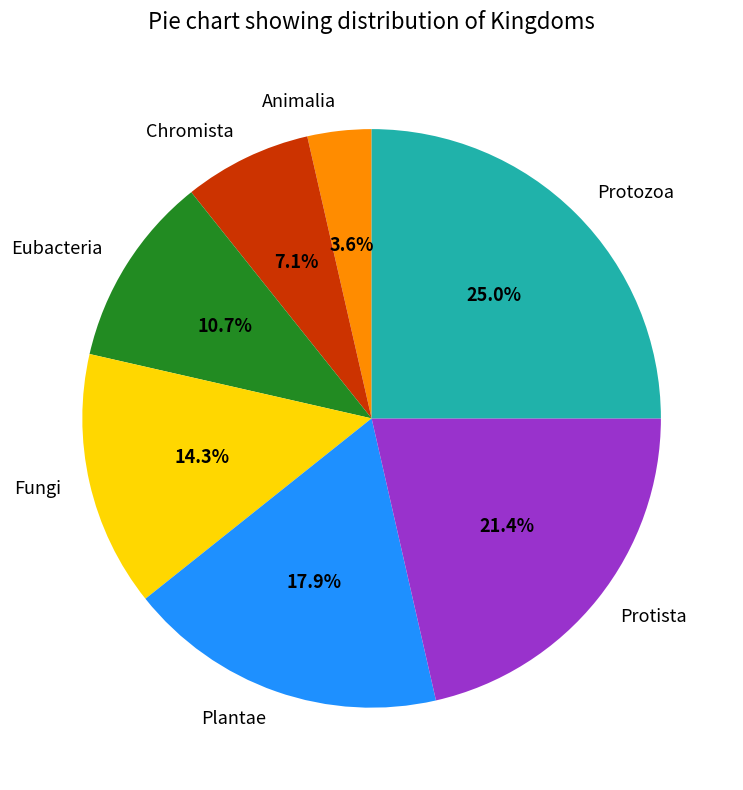

What is the ratio of the value at Protista to the value at Eubacteria?

2.0